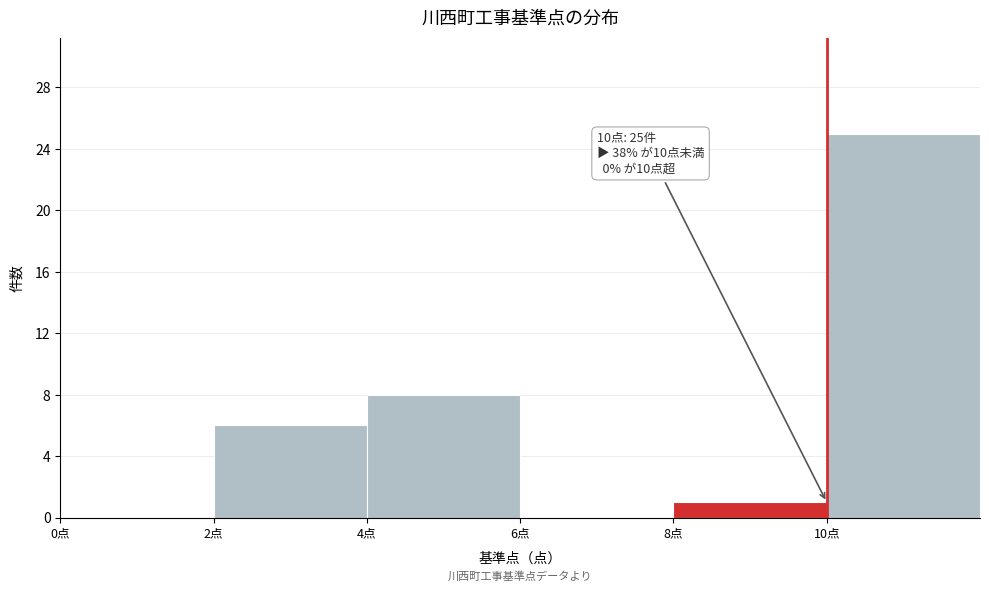

Over which range of the x-axis is the bar tallest?

10 to 12